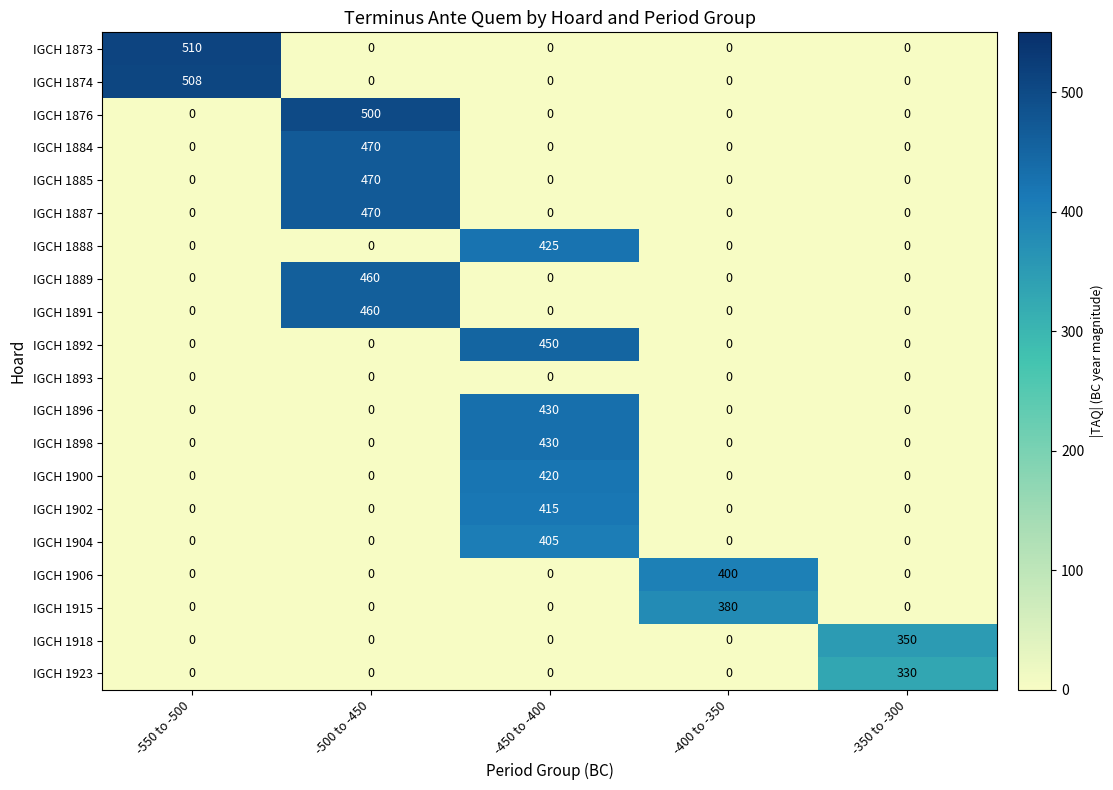

Which label corresponds to the largest value in the chart?

-550 to -500